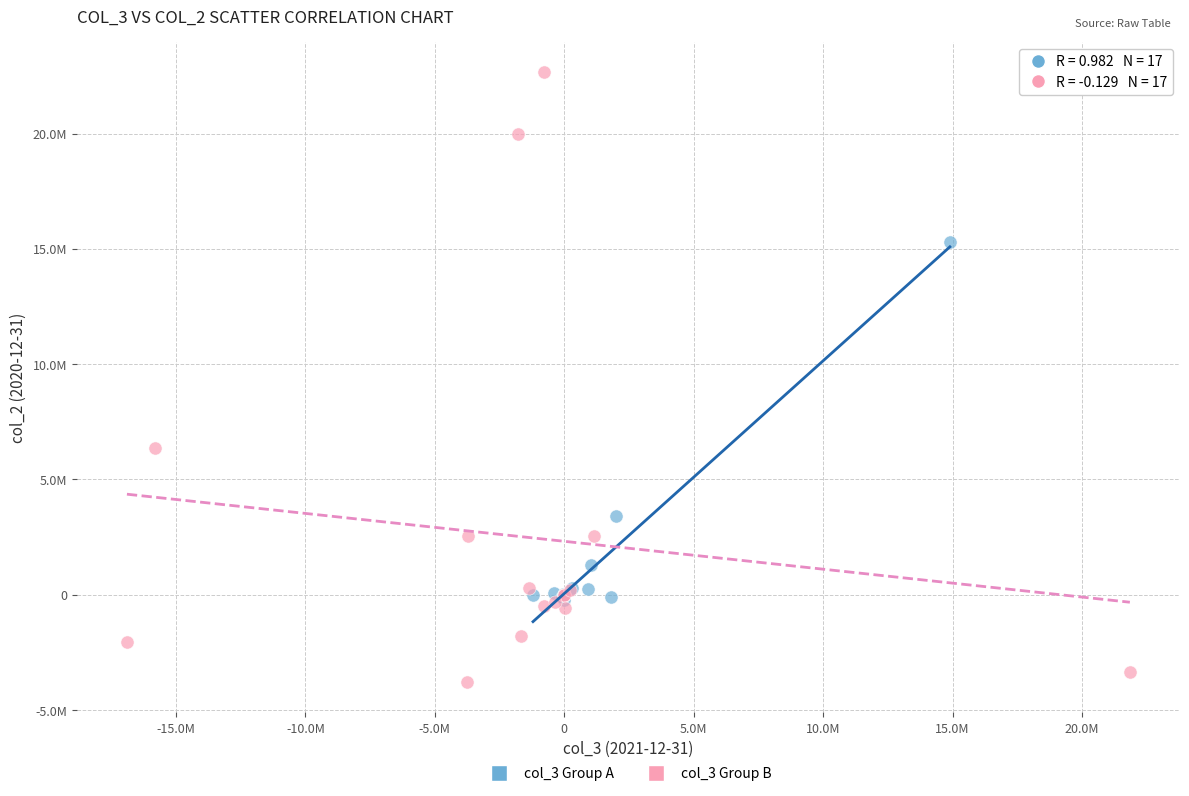

What are all the series names shown in the legend?

col_3 Group A, col_3 Group B